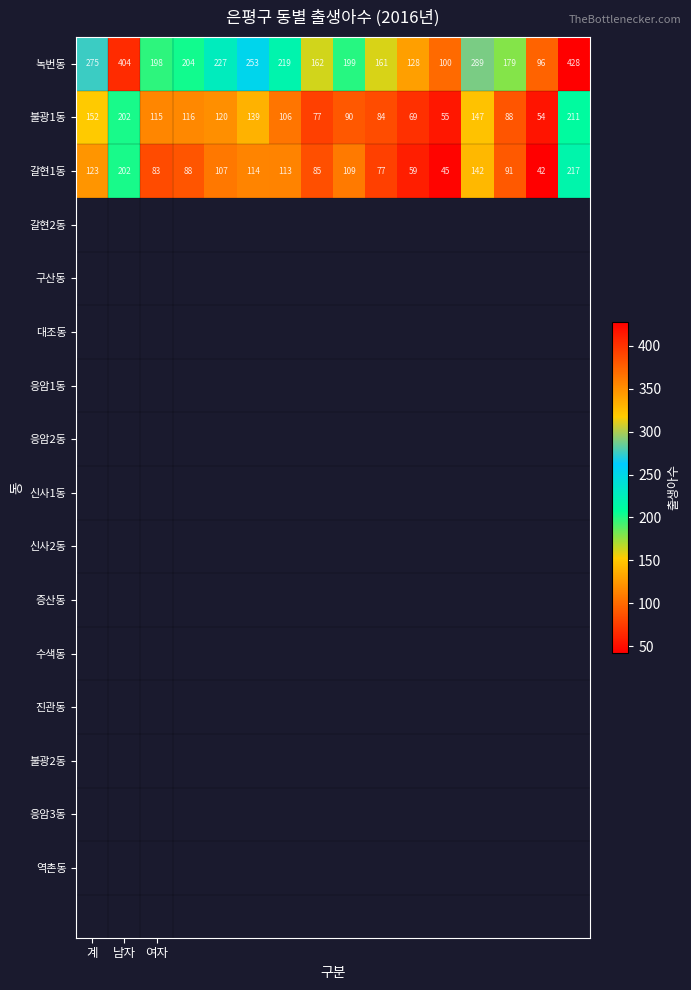

What is the maximum value shown in the chart?

428